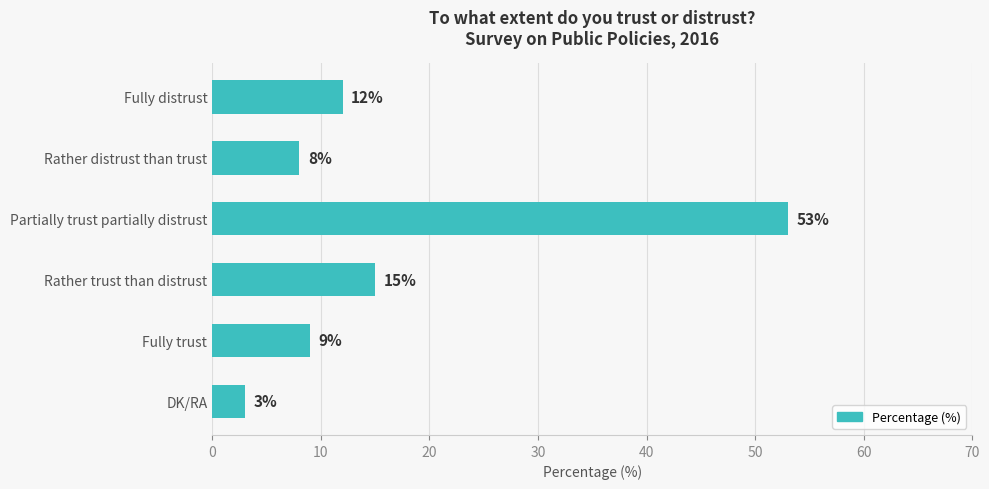

Are the bars horizontal?

Yes